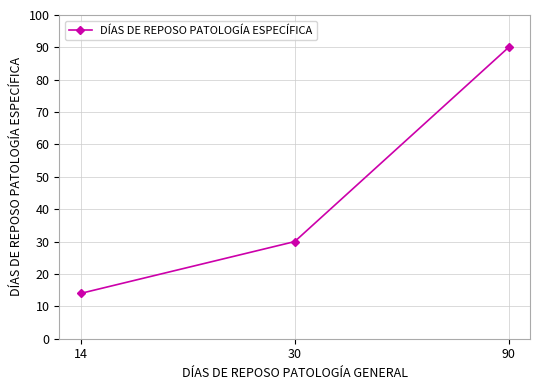

Approximately how many times larger is the value at 30 compared to 14?

2.1